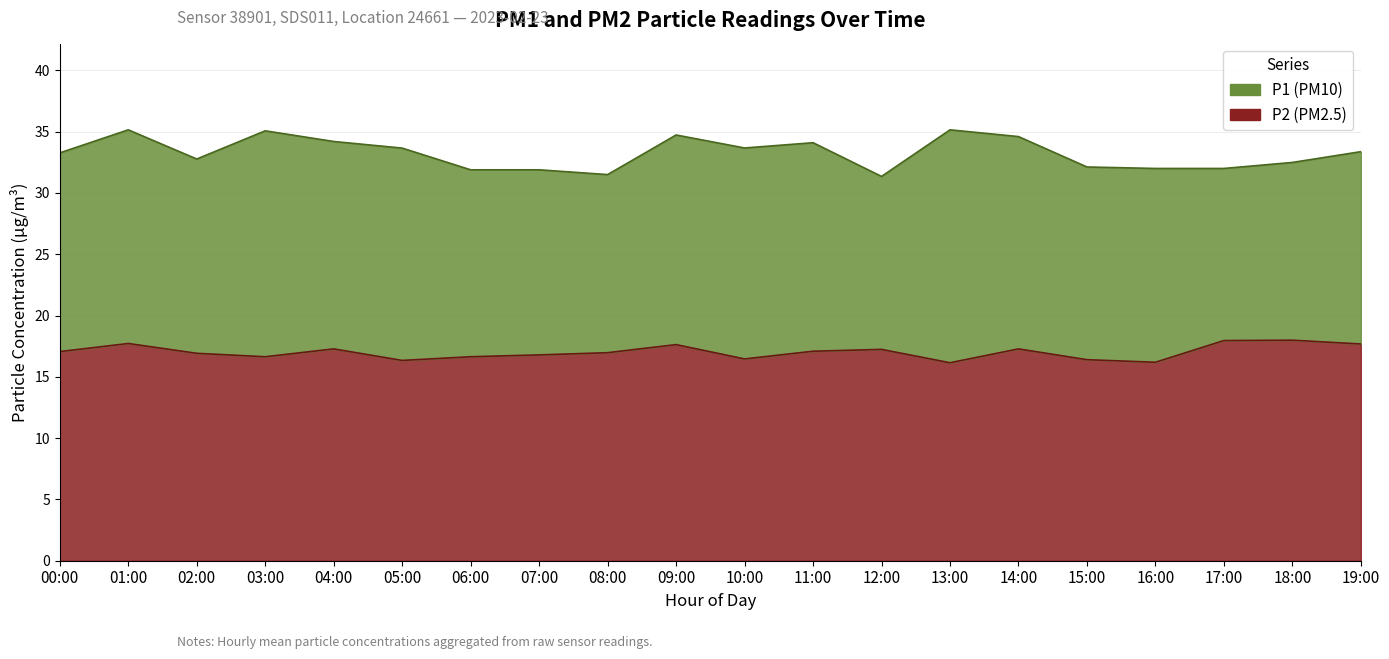

What are all the series names shown in the legend?

P1, P2